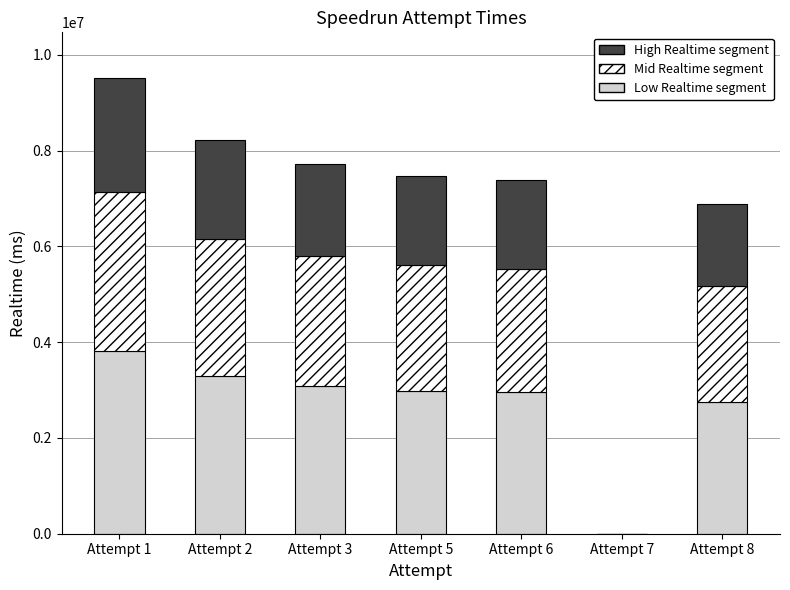

What is the maximum value for Low Realtime segment?

3806804